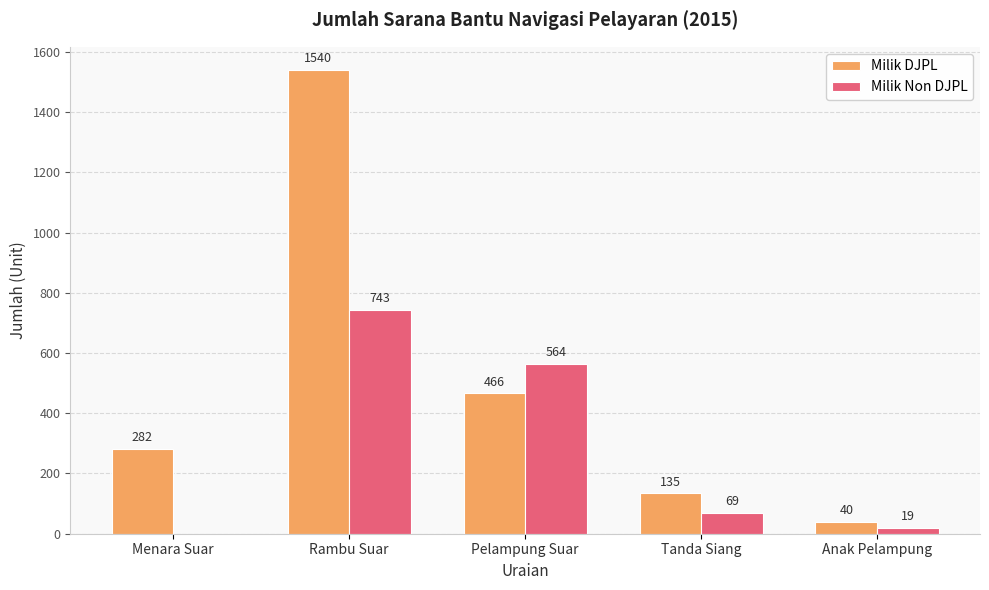

What is the total value across all series at Rambu Suar?

2283